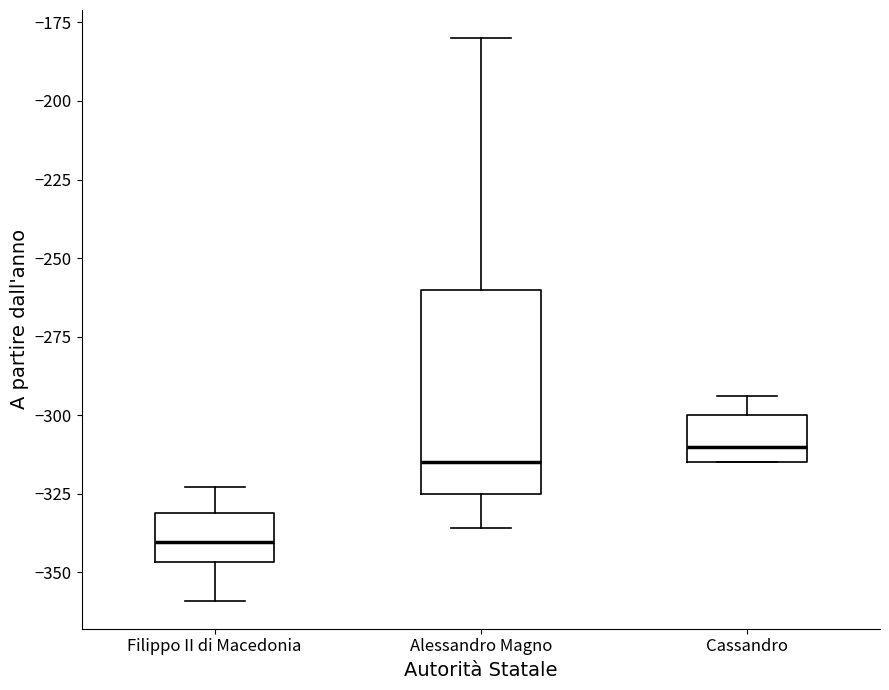

Which box has the lowest median line?

Filippo II di Macedonia